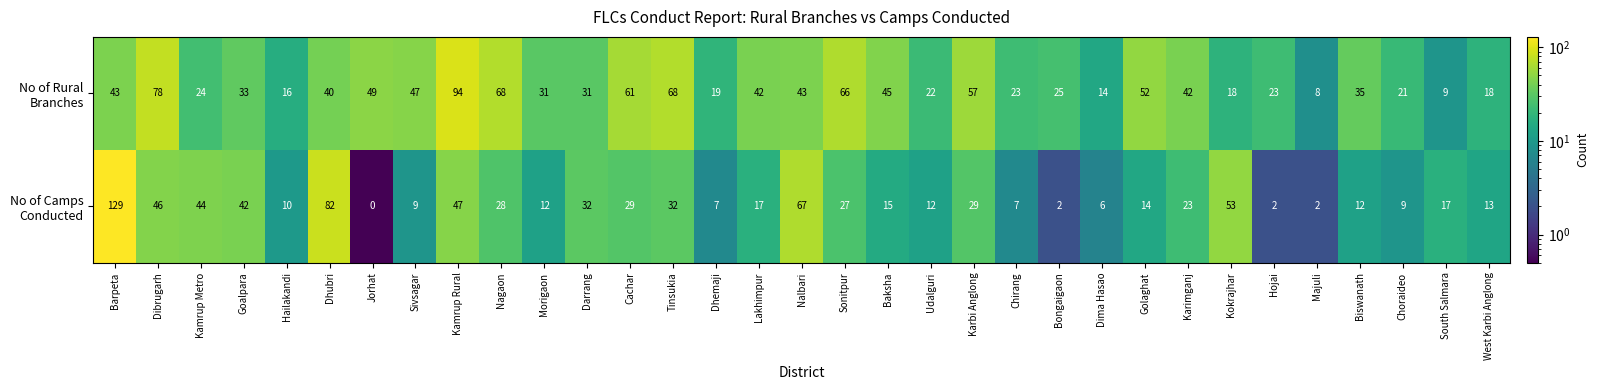

What is the total value across all series at South Salmara?

26